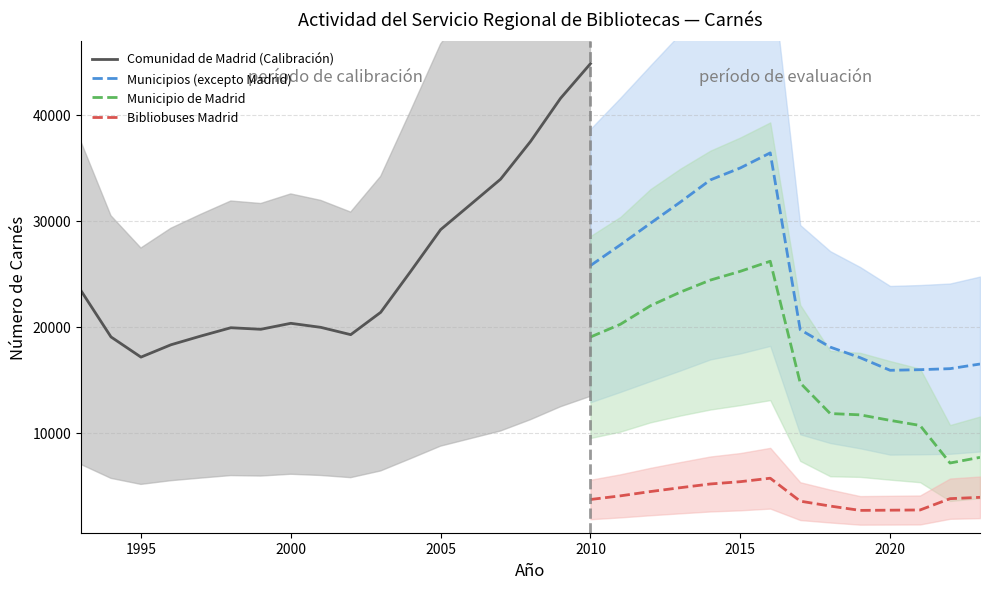

What is the greatest value displayed?

62611